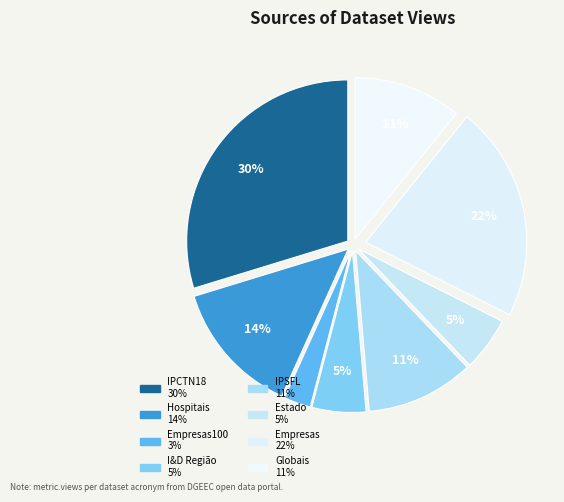

Count the number of slices in the pie.

8